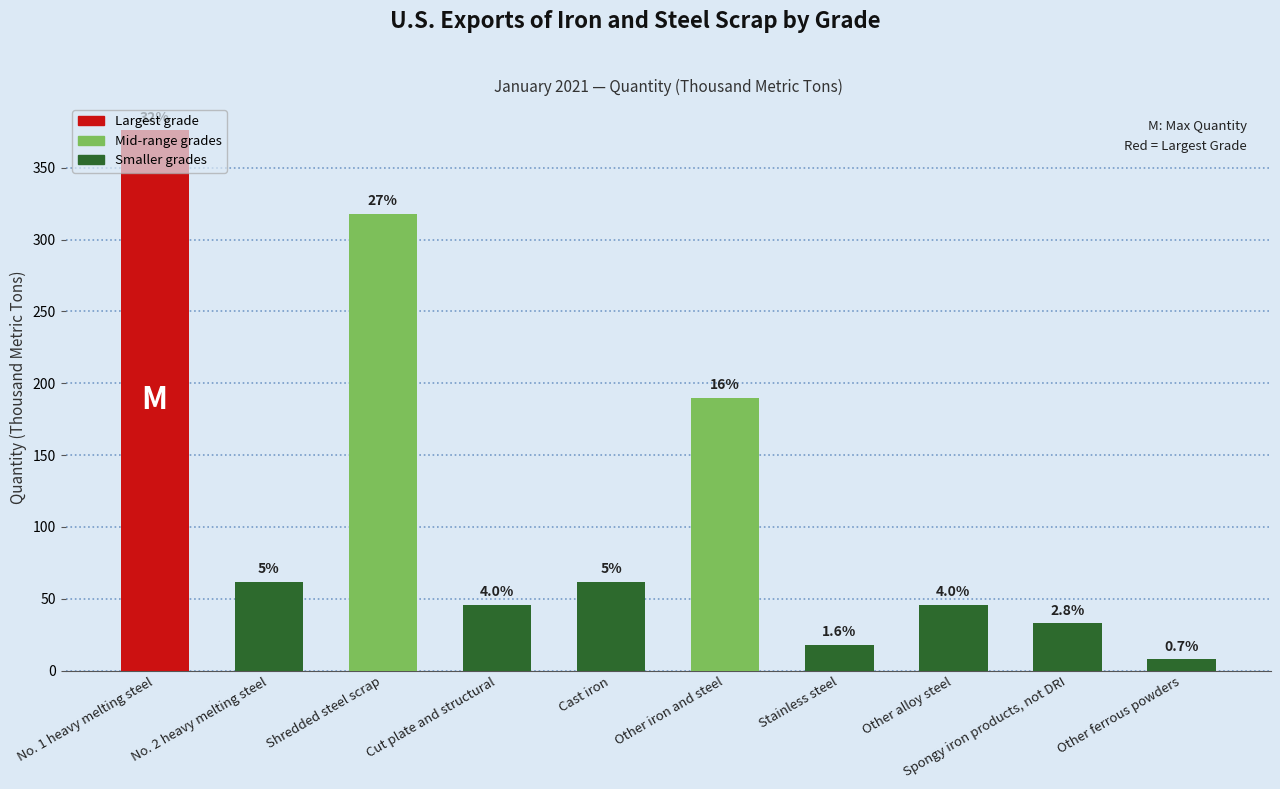

Between No. 2 heavy melting steel and Other iron and steel, which is larger?

Other iron and steel